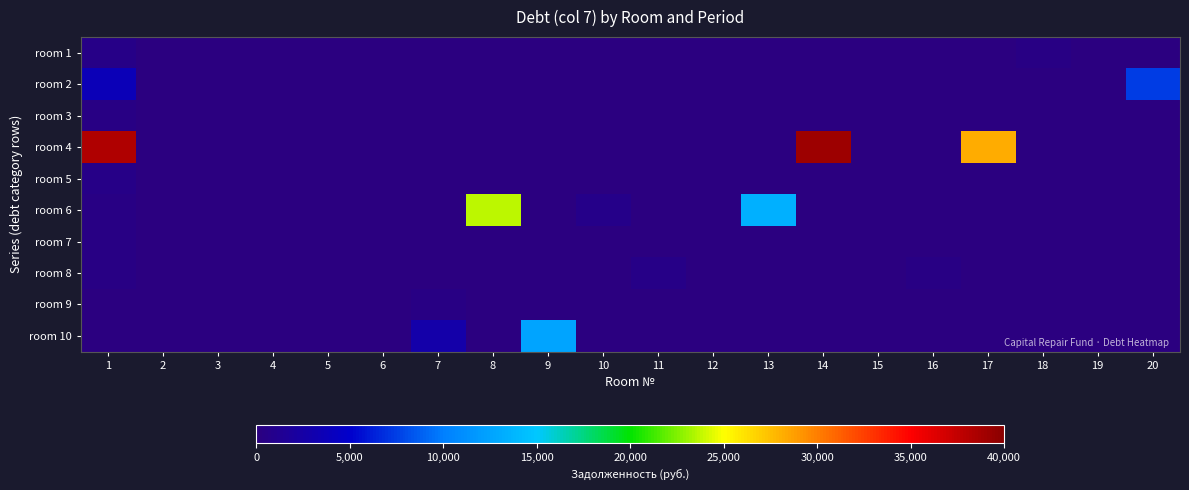

At how many categories does at least one series exceed 9088?

6